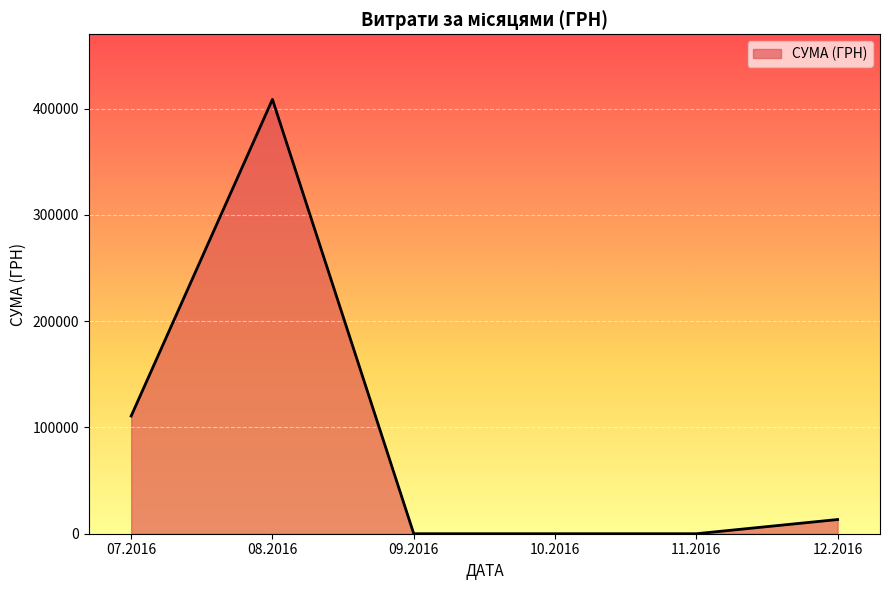

True or false: the data has more than 0 interior local peaks.

True